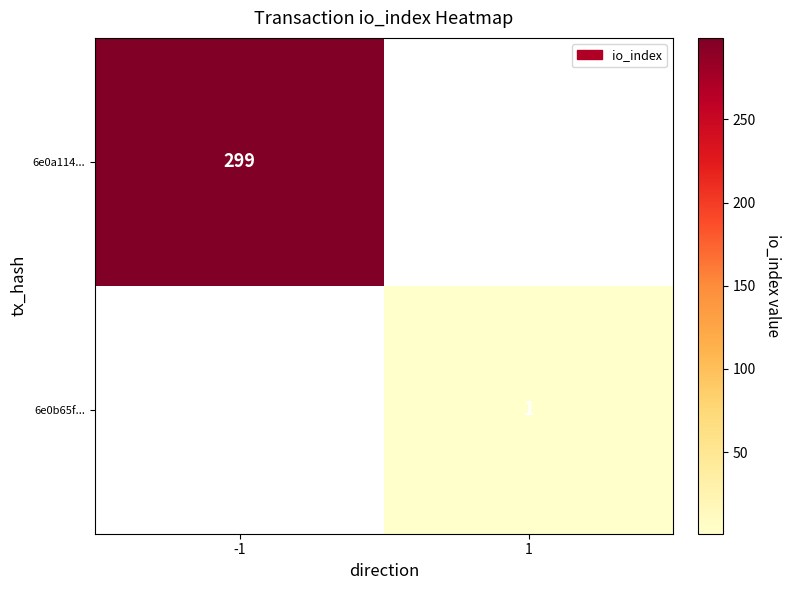

Between 1 and -1, which is larger?

-1